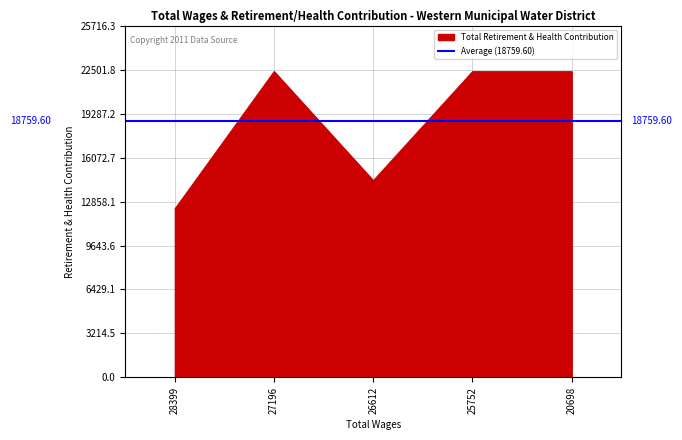

Approximately how many times larger is the value at 20698 compared to 26612?

1.6